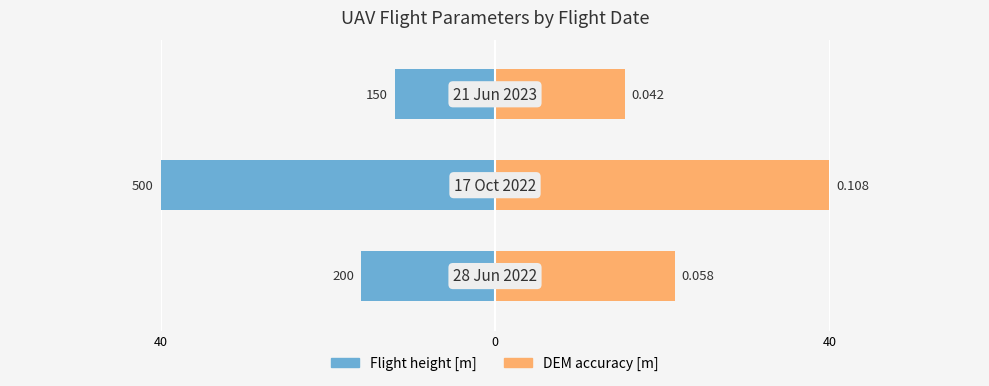

What is the value of the DEM accuracy [m] bar at the 3rd from the left?

21.5